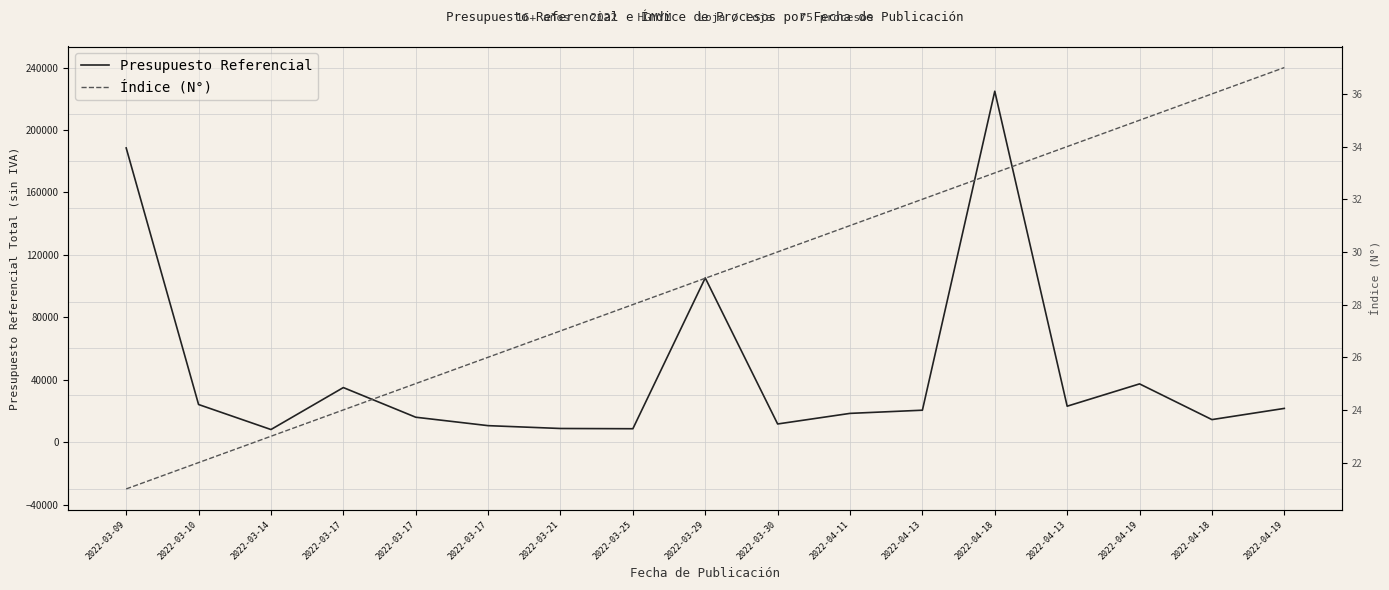

Which category has the highest value across all series?

2022-04-18